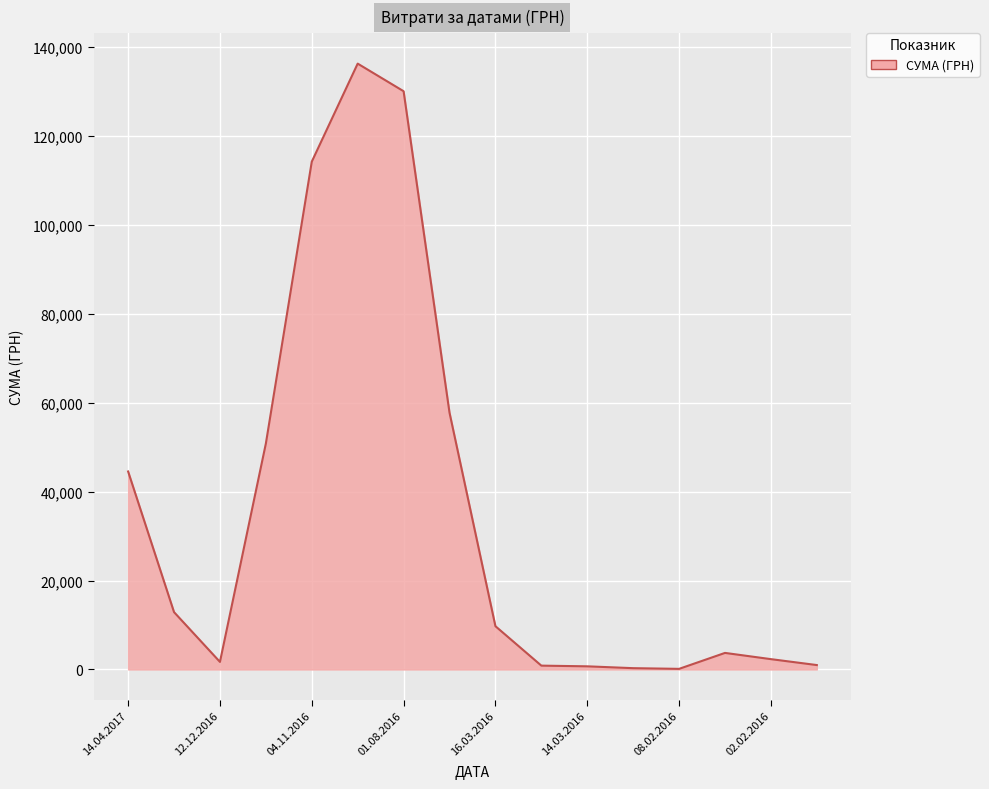

What is the greatest value displayed?

136308.4